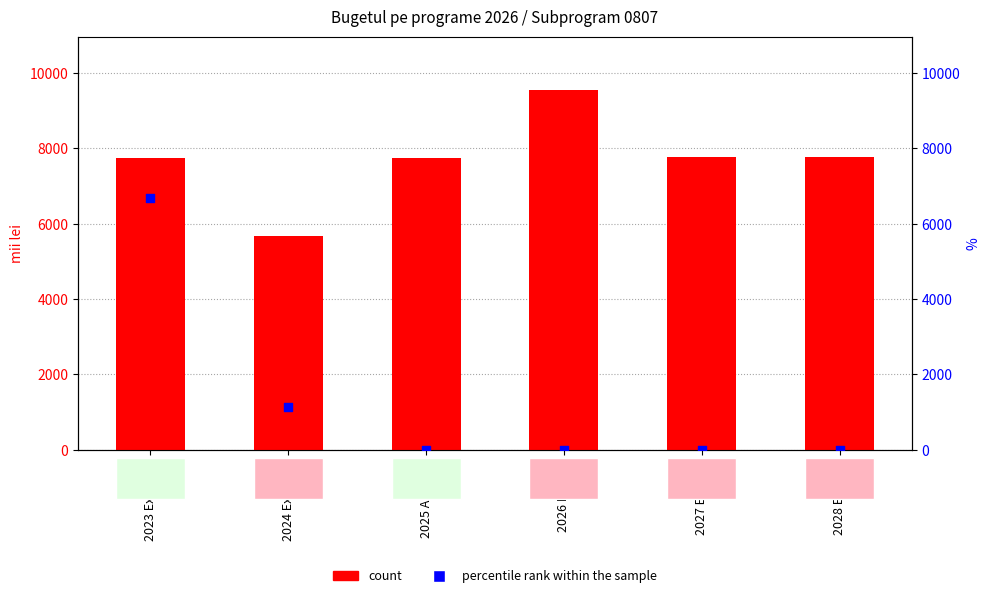

Which series contains the highest Y value?

count